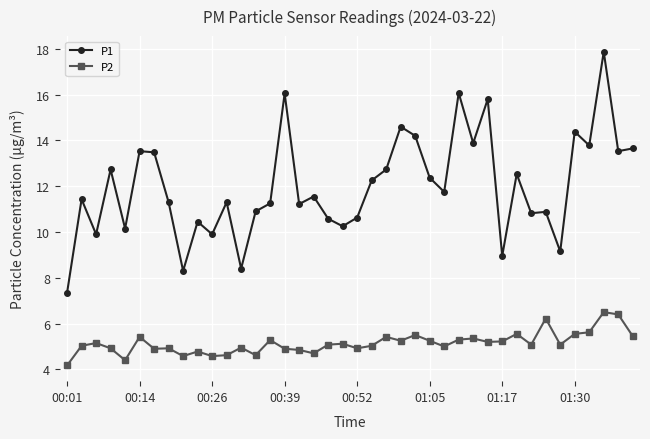

List the series in order of their overall mean, lowest first.

P2, P1